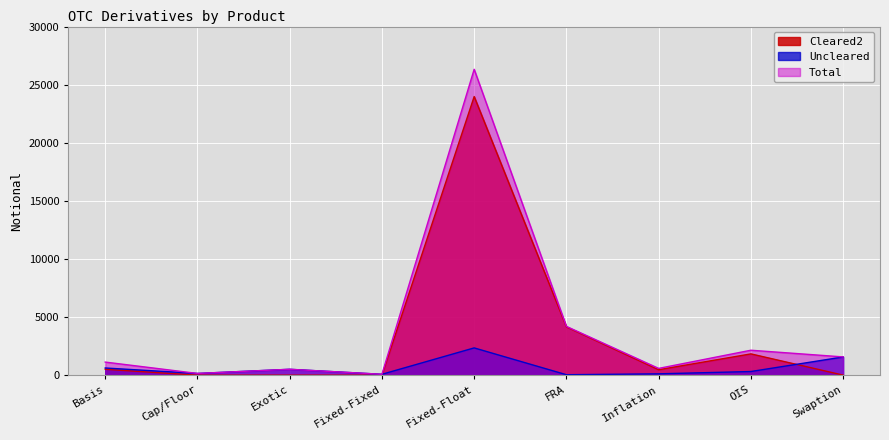

True or false: Total and Cleared2 cross at least once.

False